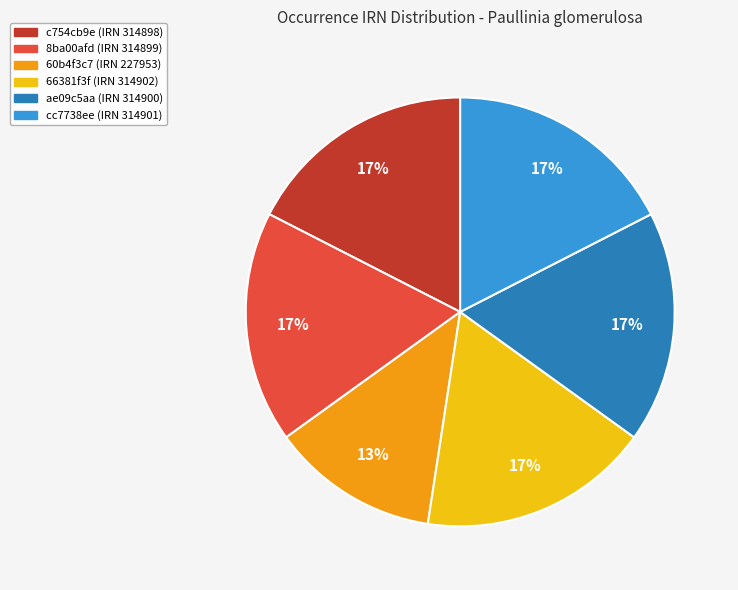

True or false: 66381f3f (IRN 314902) accounts for 29% of the total.

False